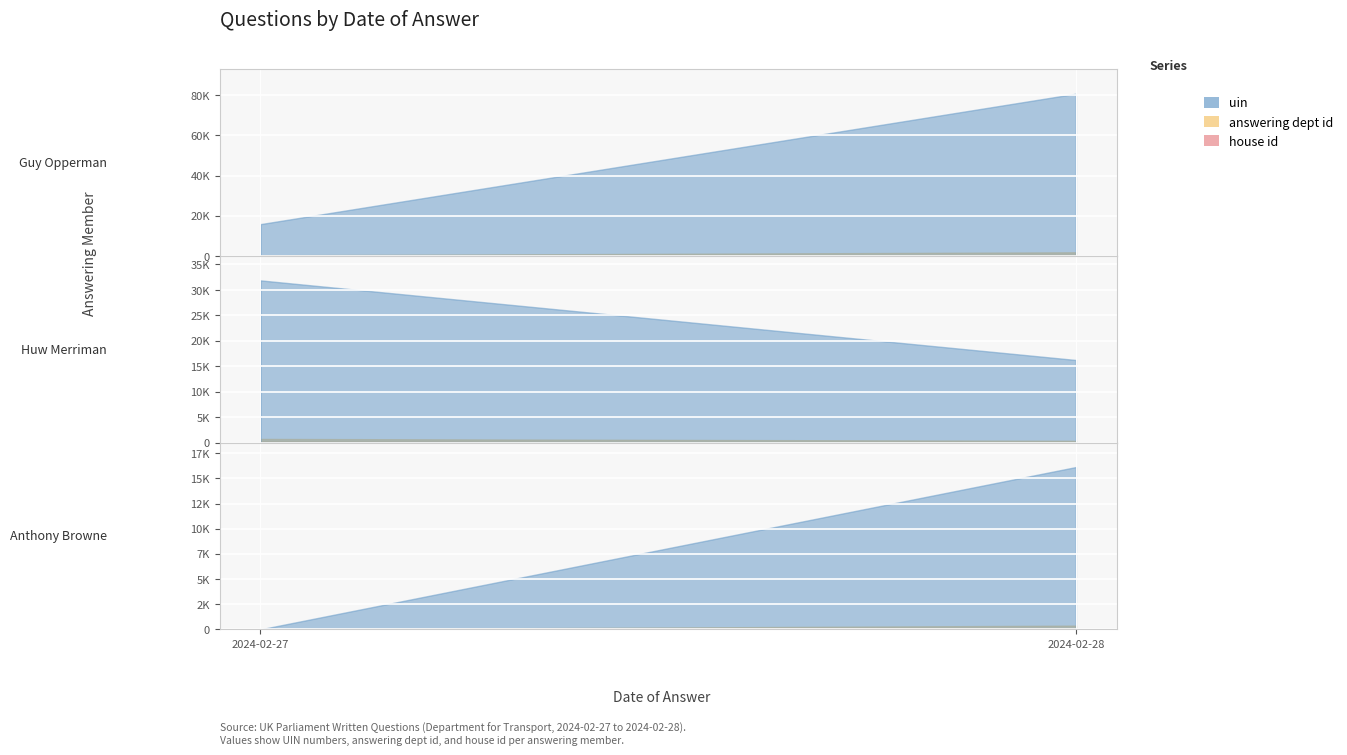

What is the total value across all series at 2024-02-28?

16143